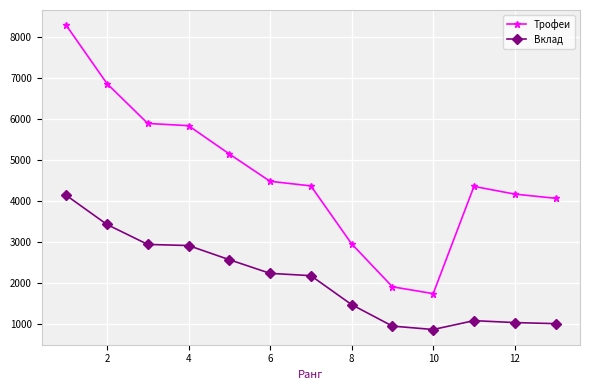

What is the minimum value shown in the chart?

874